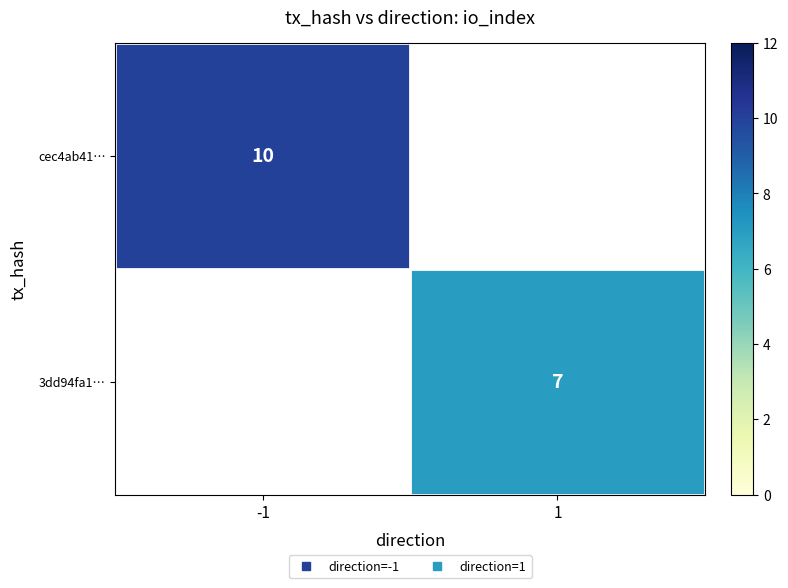

Is the value of 3dd94fa1… at -1 greater than the value of cec4ab41… at 1?

No